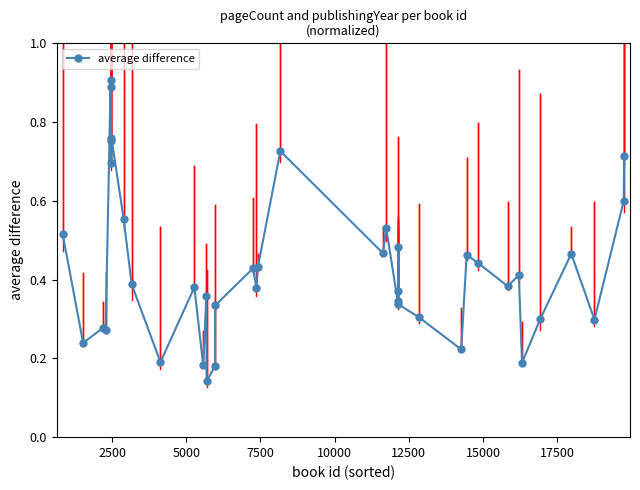

Count the values in the range 0 to 1.

40